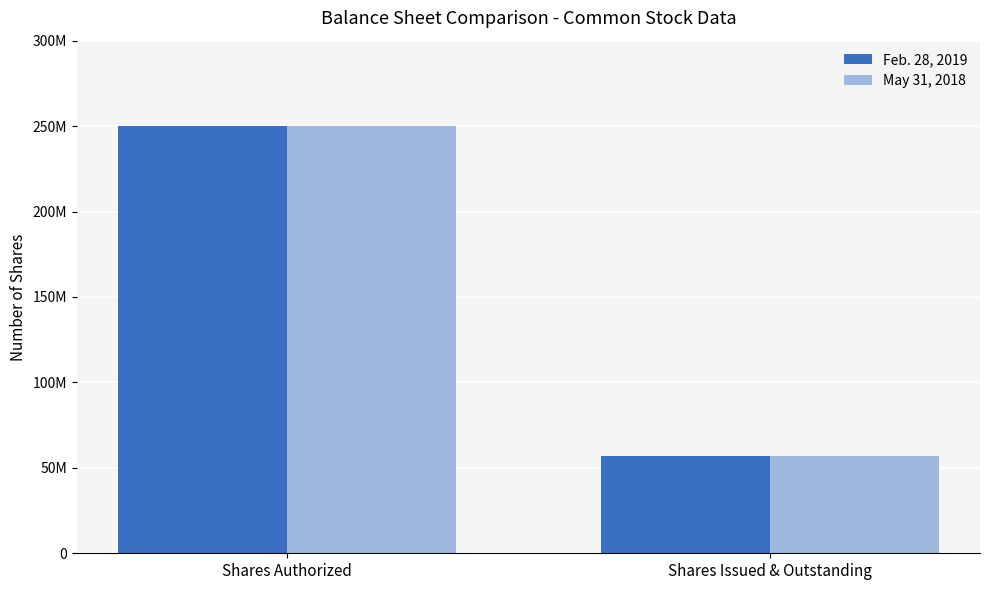

At how many categories does at least one series exceed 214699068?

1